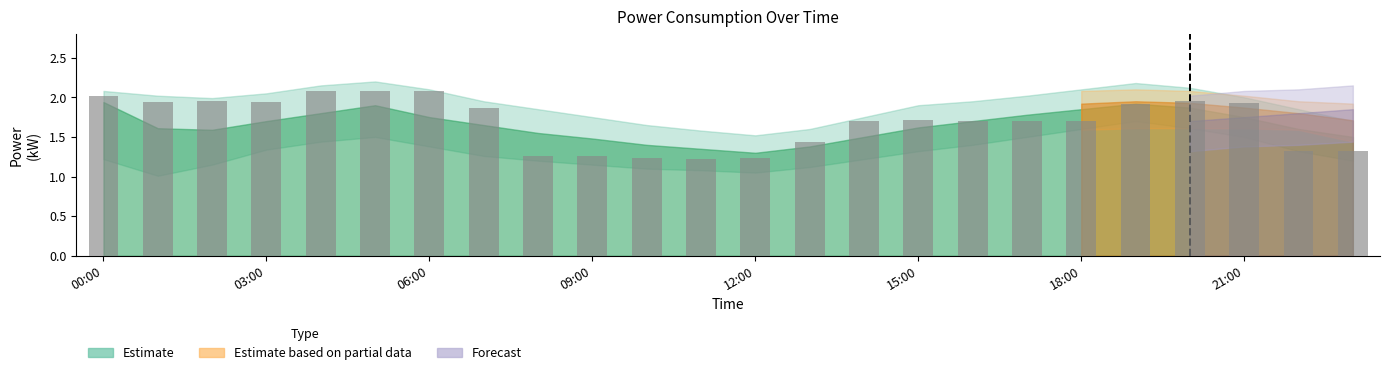

What is the difference between the maximum and minimum values?

0.9